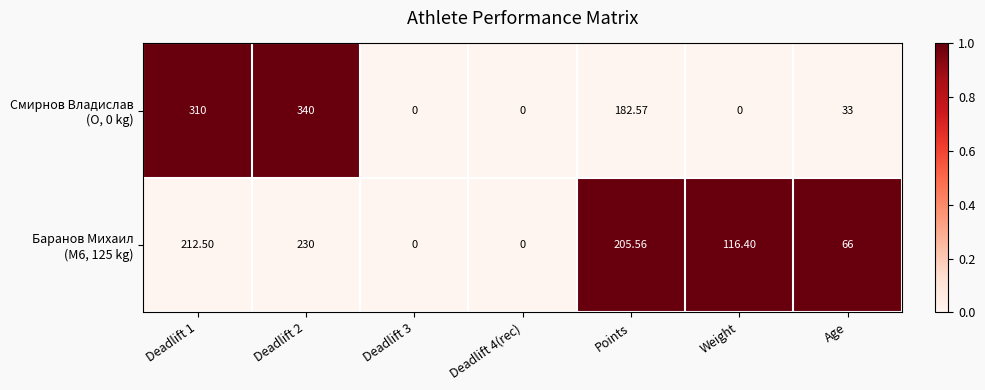

At how many categories does at least one series exceed 0?

5